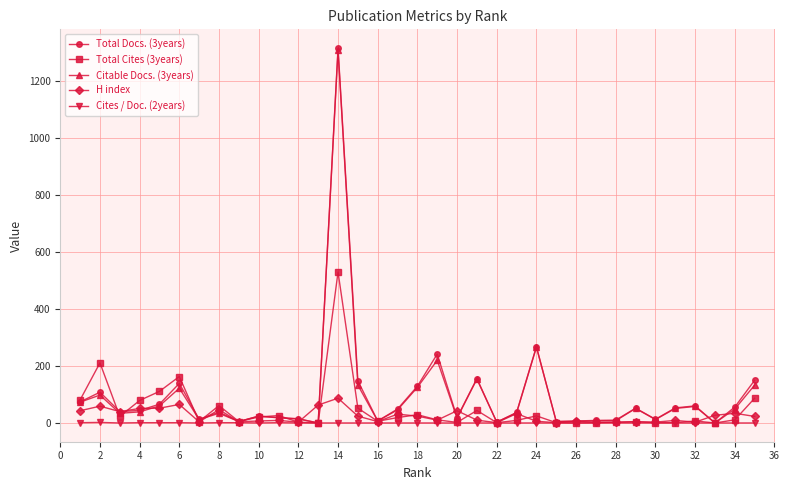

What is the maximum value shown in the chart?

1316